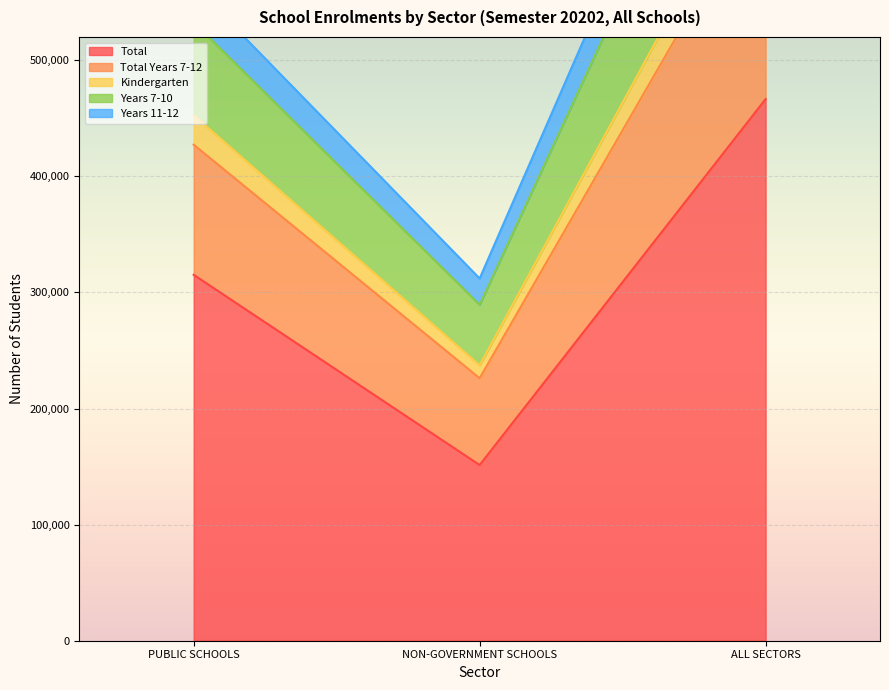

What is the value of the Total Years 7-12 point at the 3rd from the left?

876578